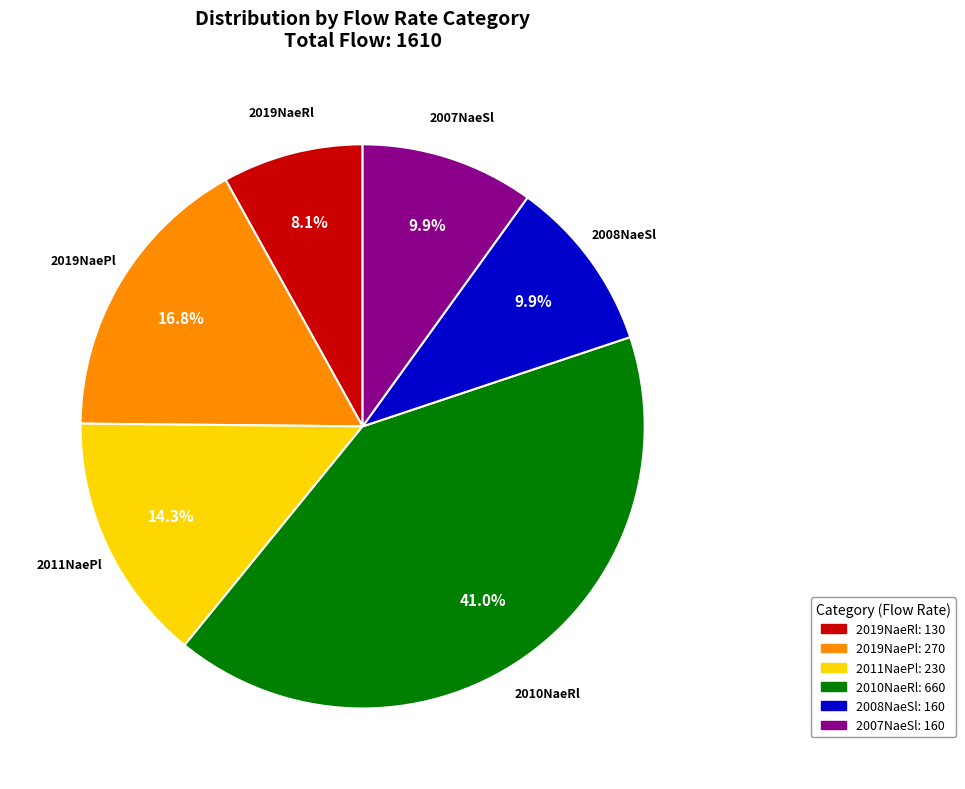

Between 2007NaeSl and 2019NaeRl, which is larger?

2007NaeSl